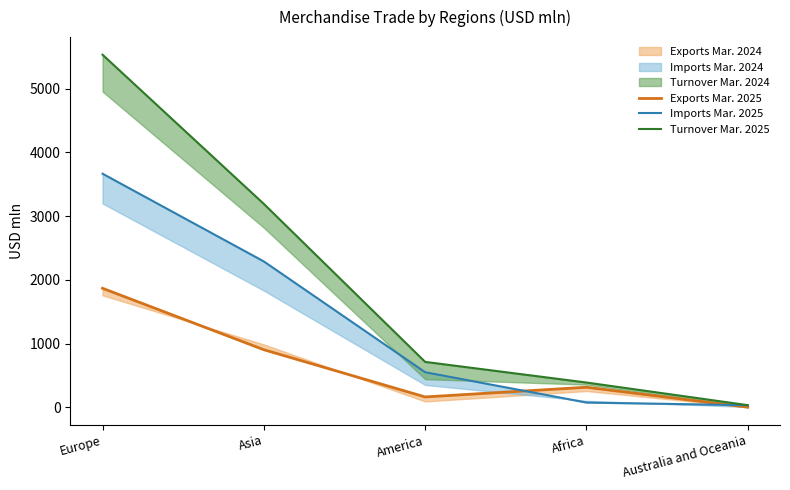

What is the difference between the highest and lowest values at Asia?

2288